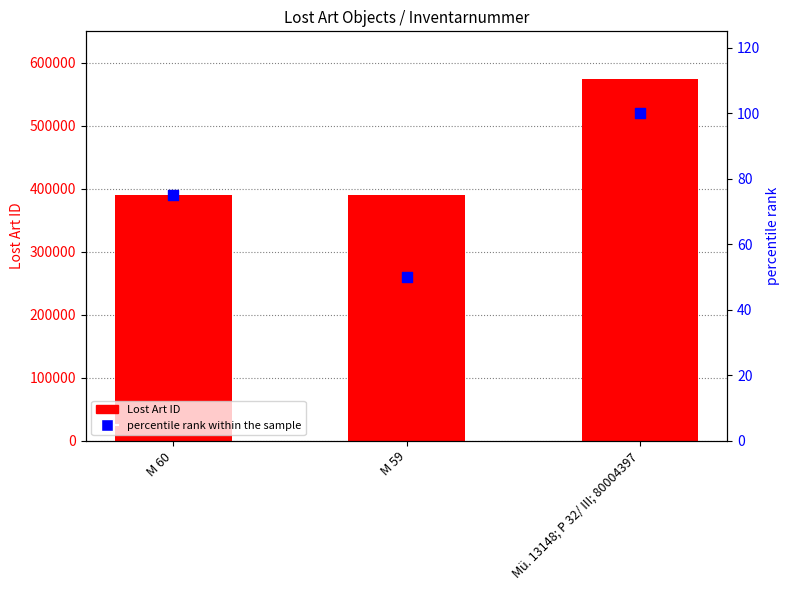

What are all the series names shown in the legend?

Lost Art ID, percentile rank within the sample